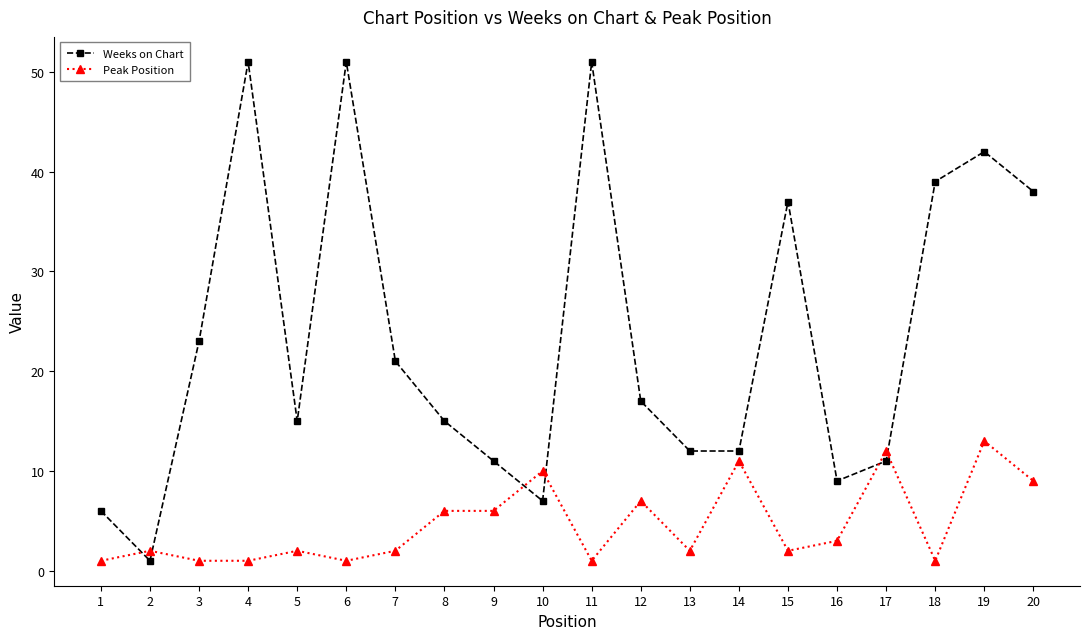

How many series are shown in this chart?

2